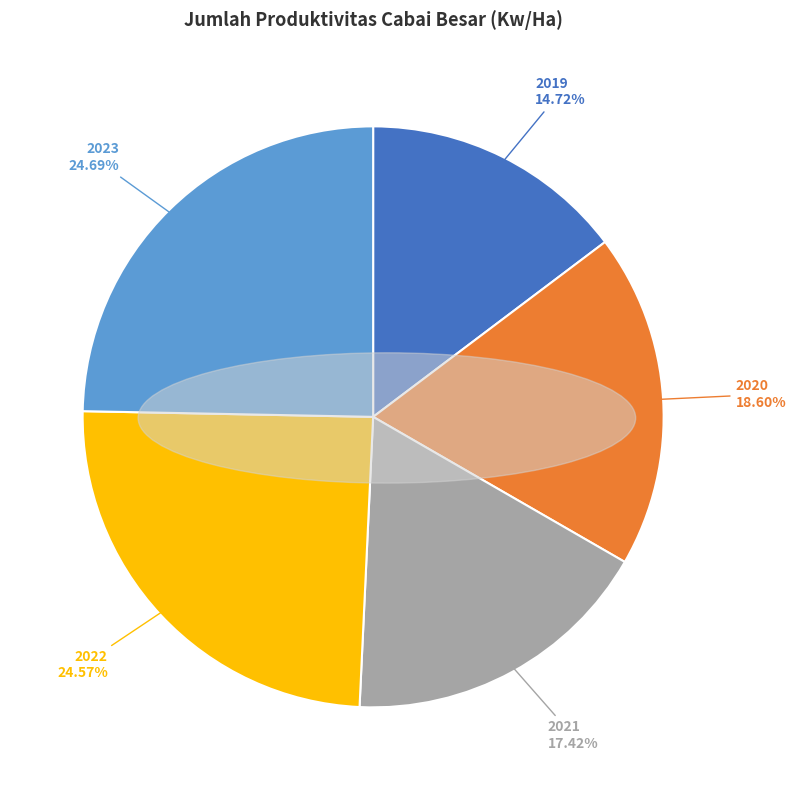

To the nearest percent, what percentage of the pie is 2021?

17%